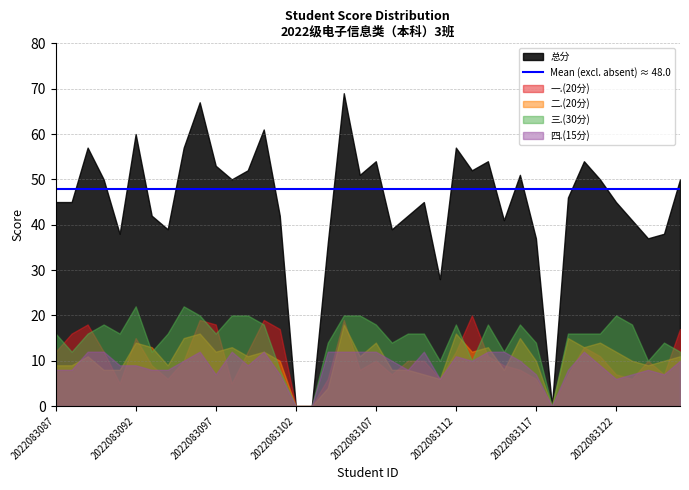

How many data points in 二.(20分) are less than 11?

19